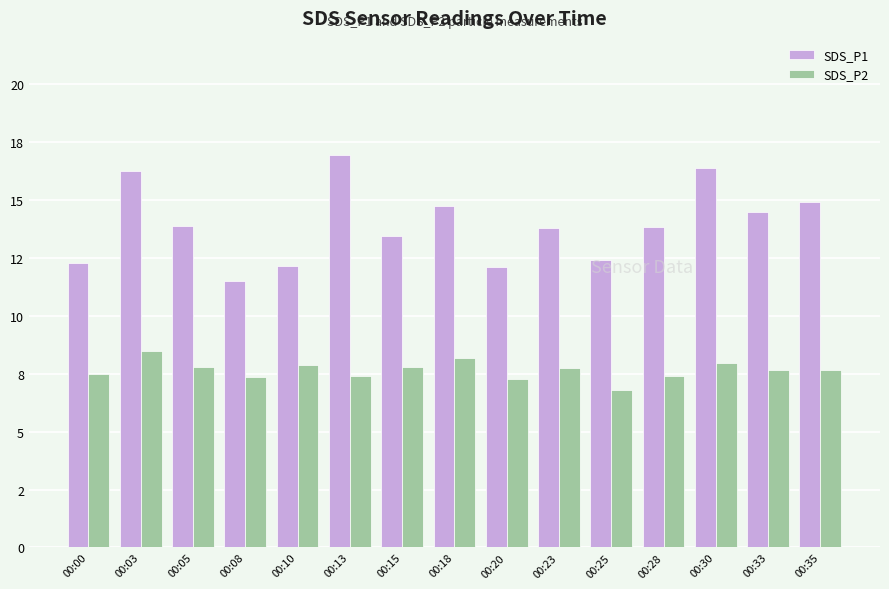

What are all the series names shown in the legend?

SDS_P1, SDS_P2